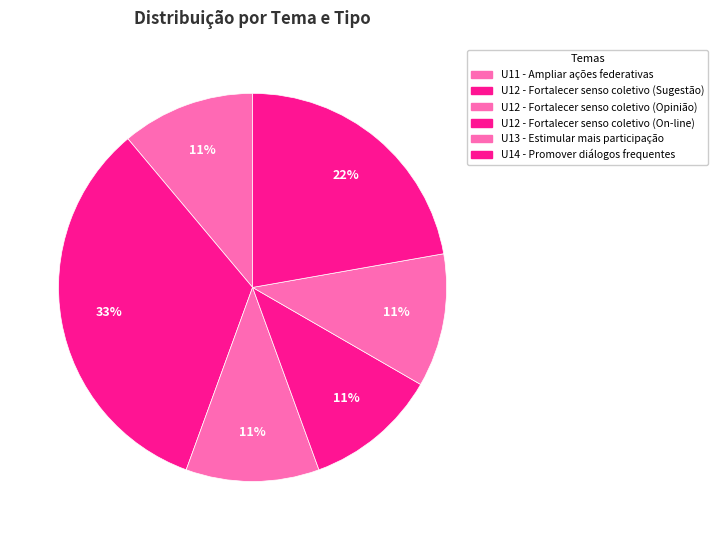

Count the number of slices in the pie.

6